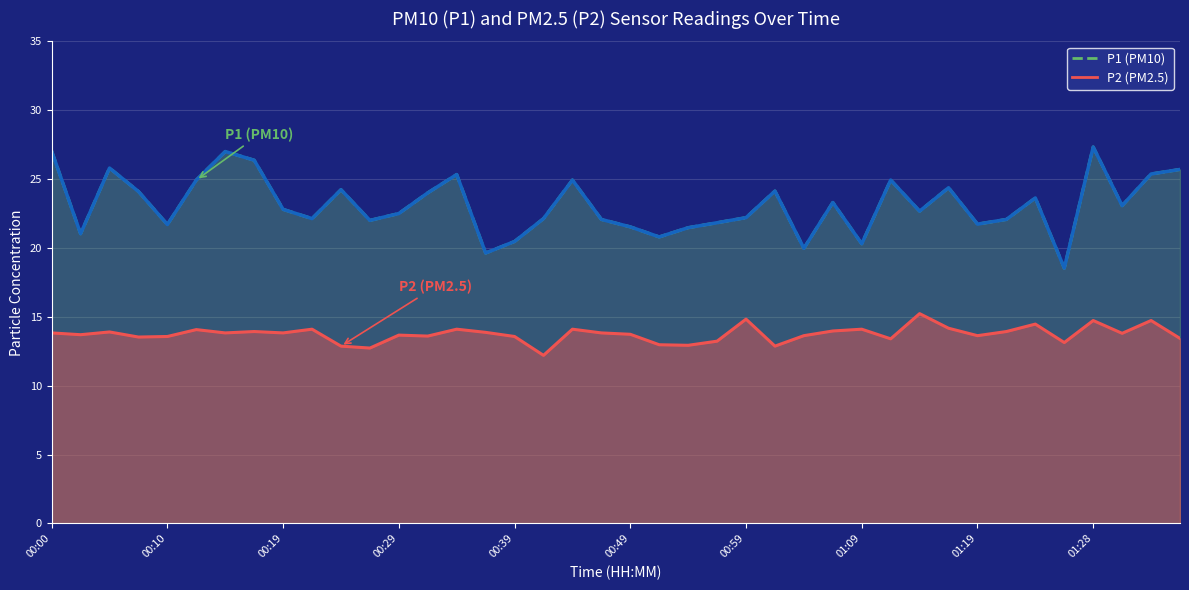

Between 01:01 and 00:19, which is larger?

01:01